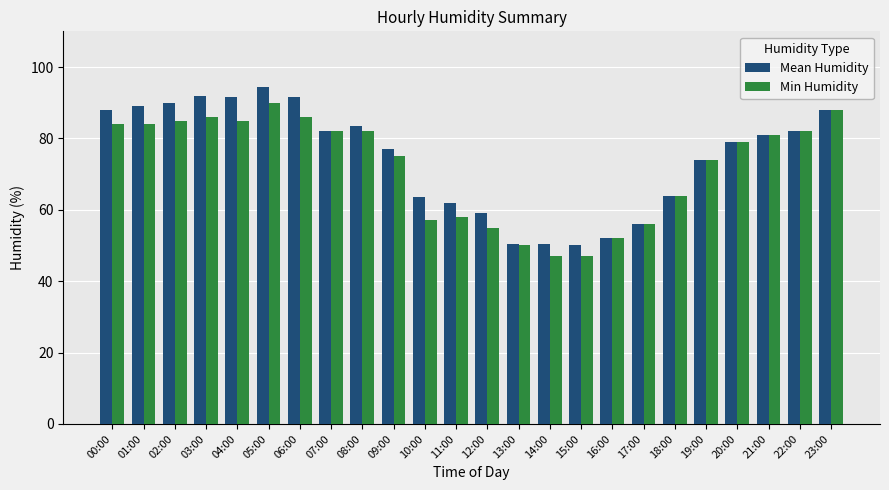

The value of Min Humidity at 20:00 is 79.0. True or false?

True